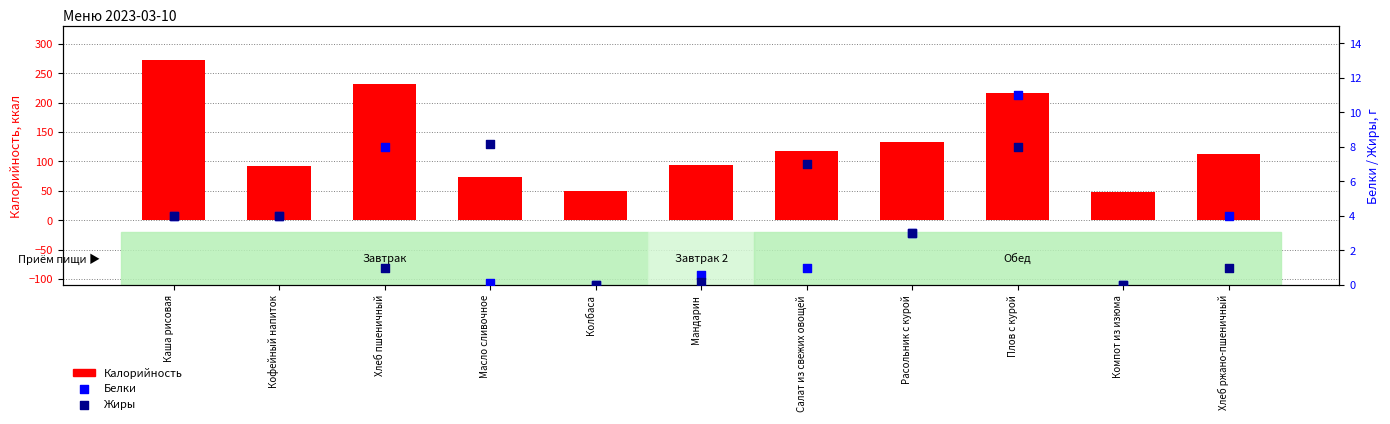

Which series has the largest total across all categories?

Калорийность